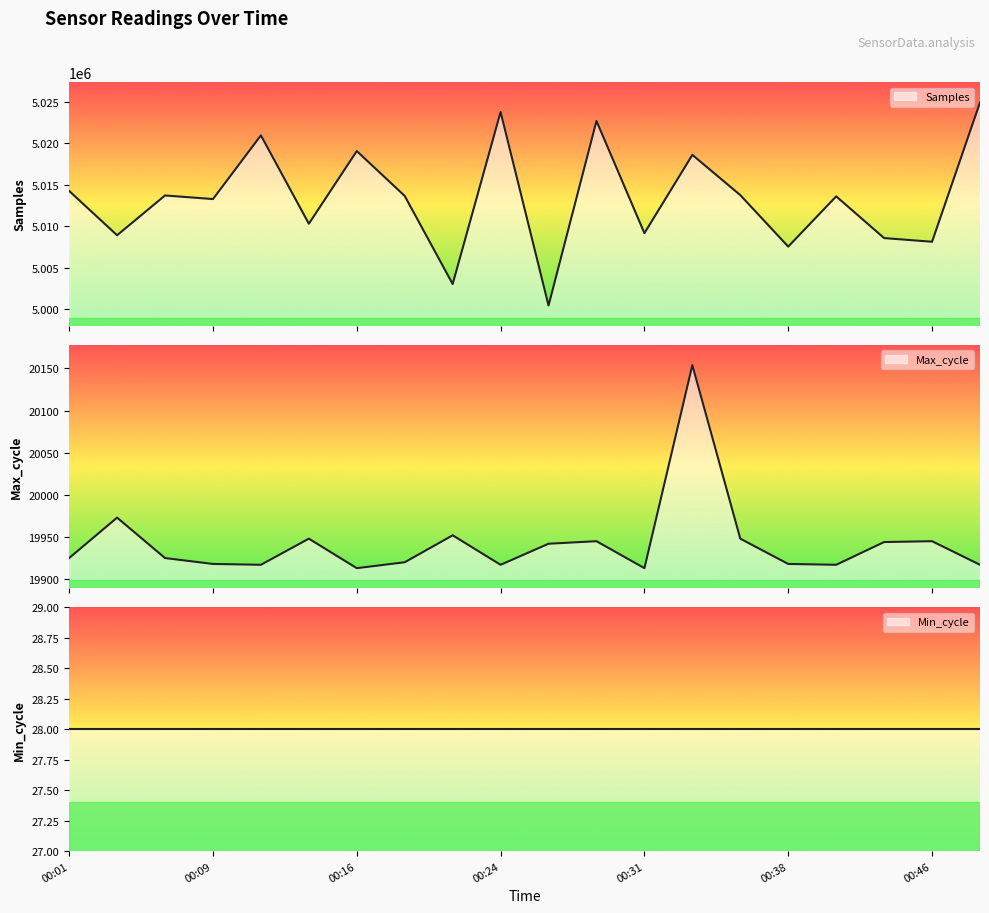

What is the difference between the Max_cycle values at 00:12 and 00:21?

35